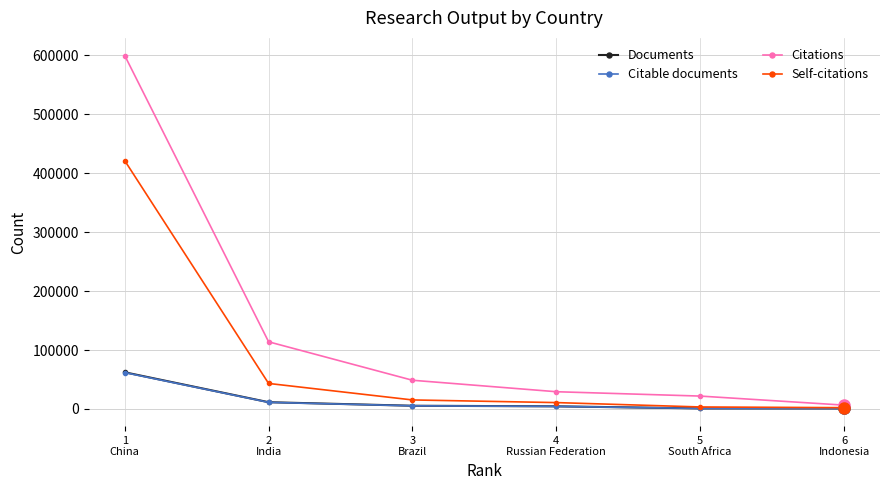

True or false: Citable documents has more than 2 points higher than both neighbors.

False